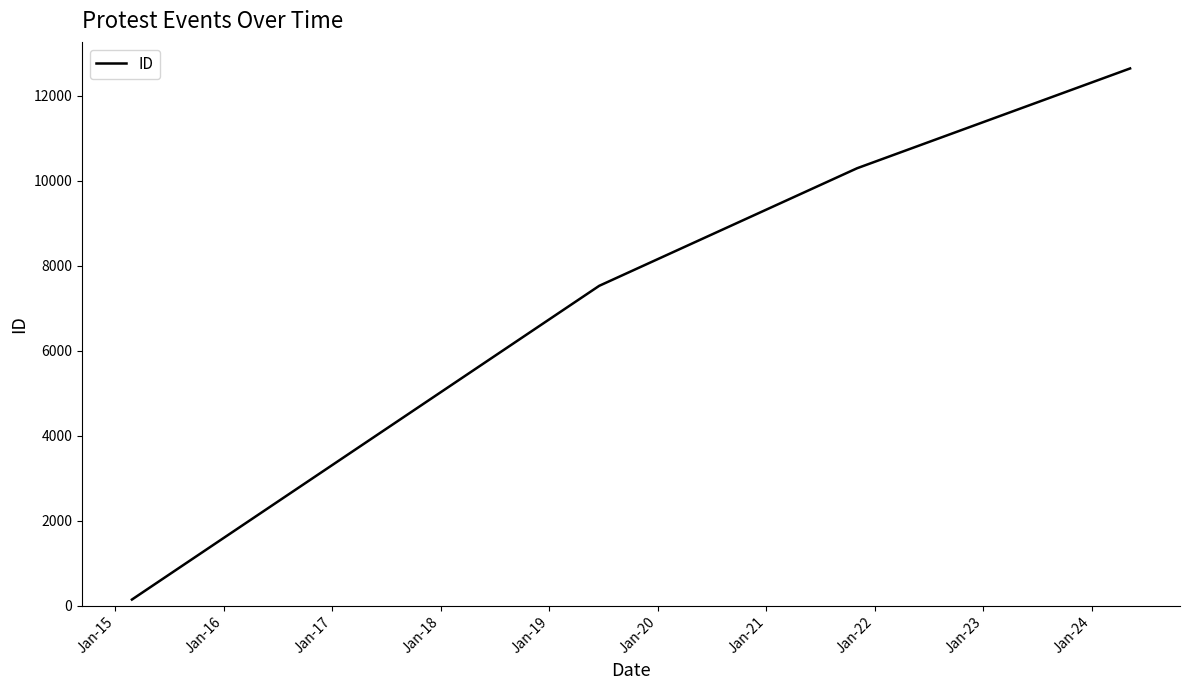

True or false: the data has more than 2 interior local peaks.

False